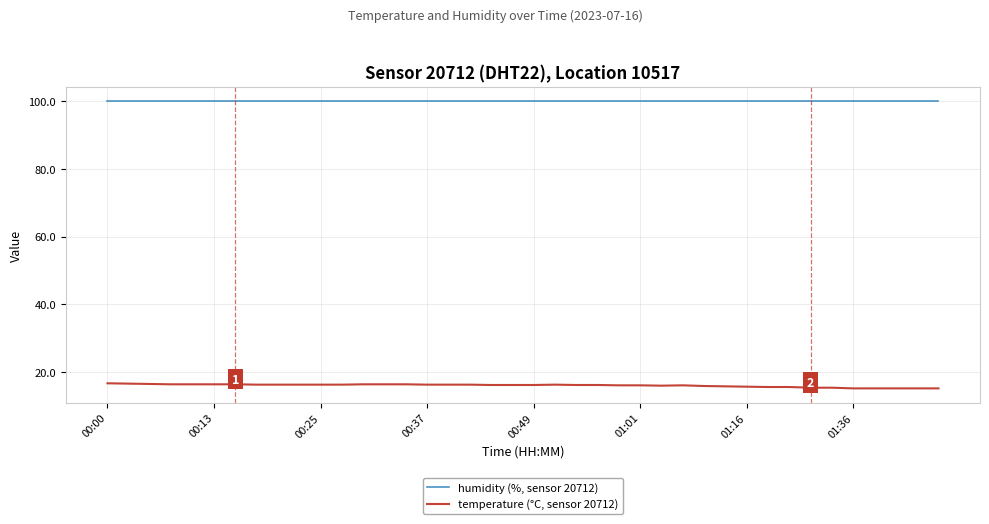

List the series in order of their overall mean, highest first.

humidity (%, sensor 20712), temperature (°C, sensor 20712)